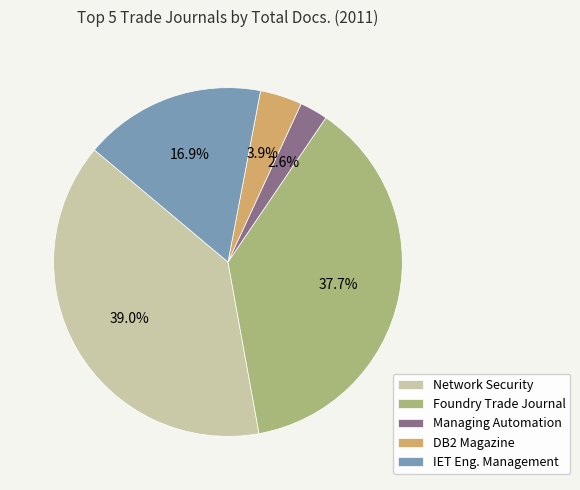

To the nearest percent, what is the difference between the DB2 Magazine and Managing Automation slice percentages?

1%